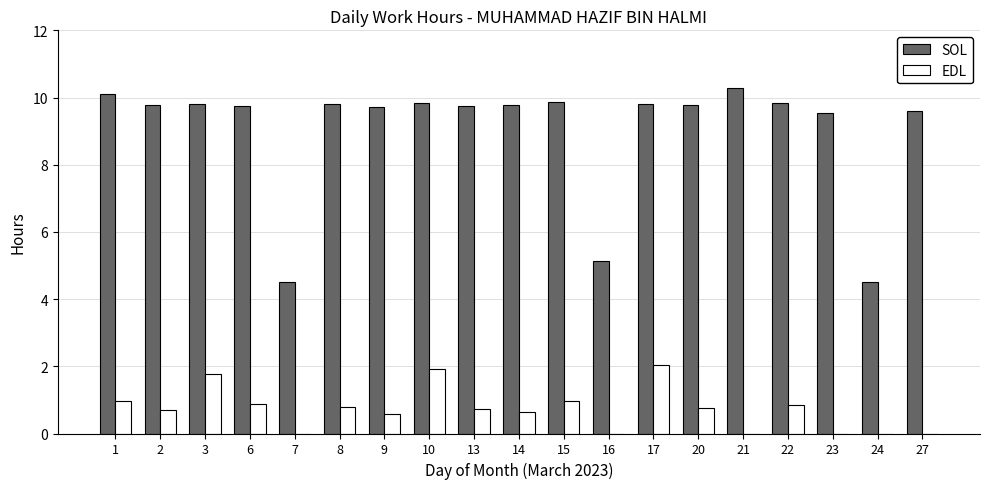

Is the value of EDL at 14 greater than the value of SOL at 6?

No